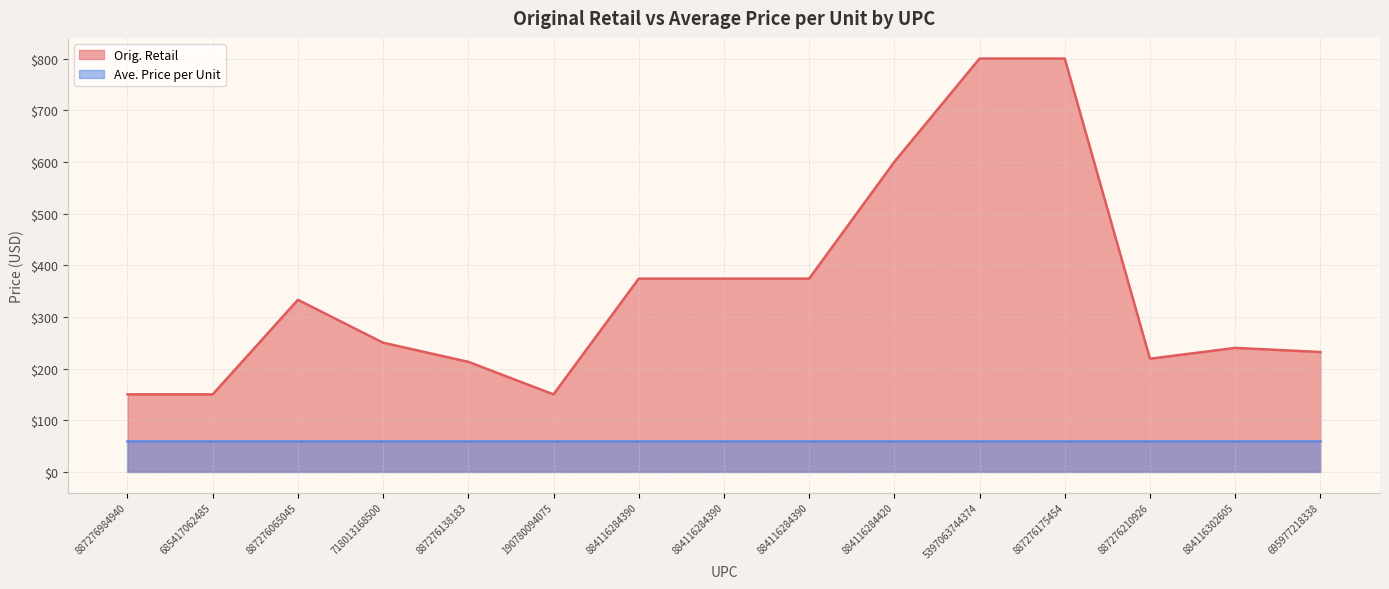

At which label does the data first exceed 249?

887276065045